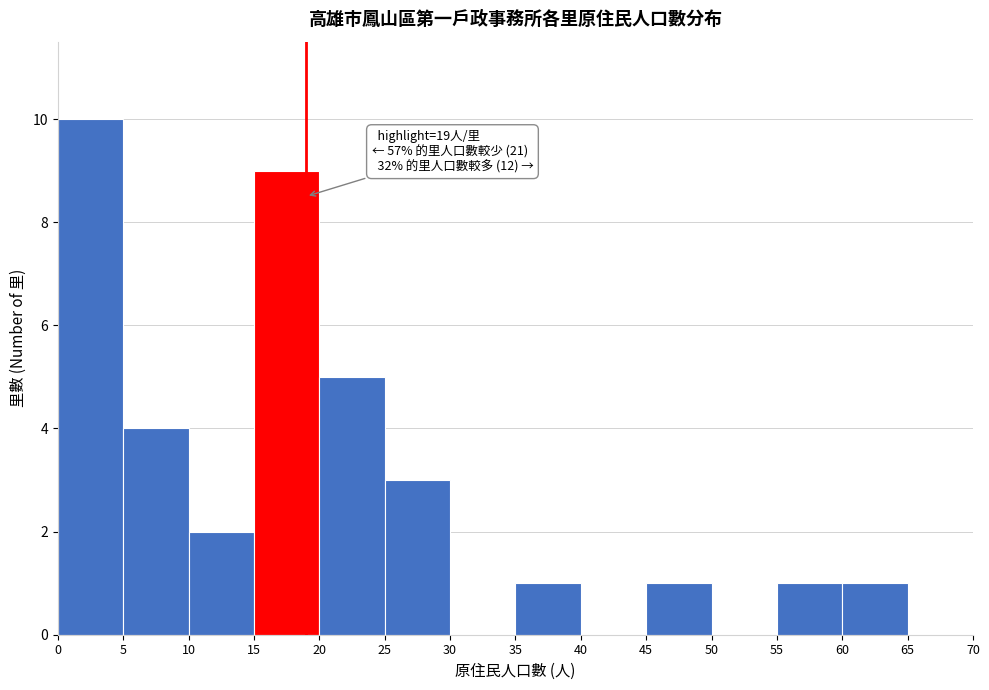

Over which range of the x-axis is the bar tallest?

0 to 5